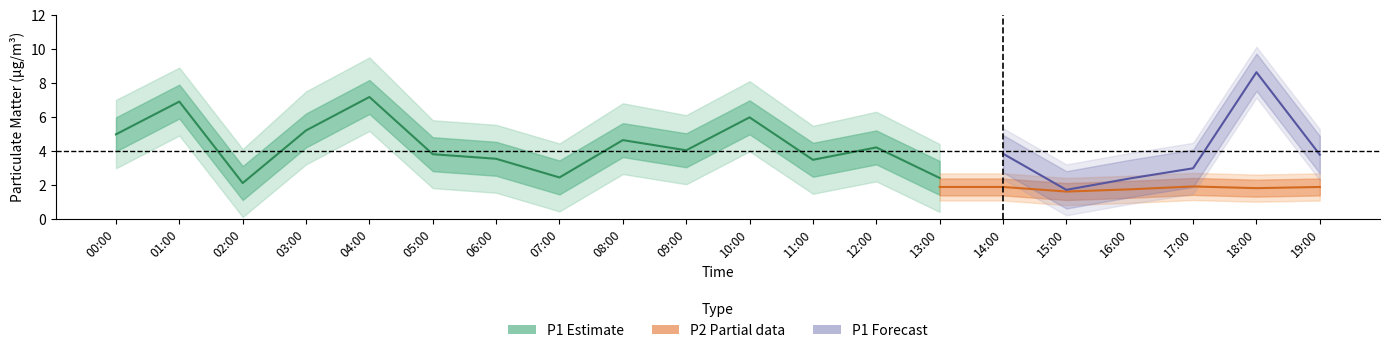

True or false: P1 and P2 cross at least once.

False